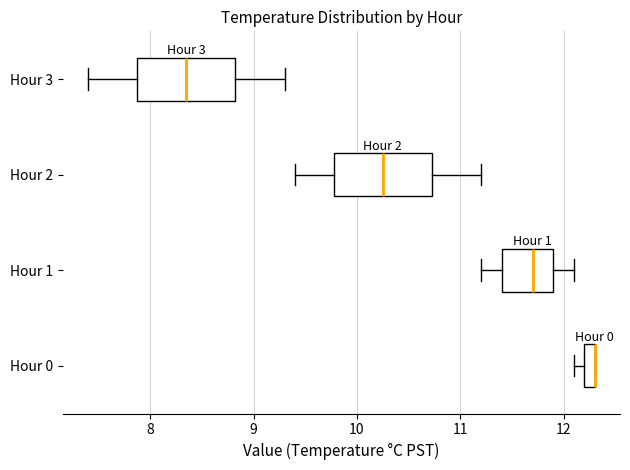

Where does the left whisker of the box for Hour 2 end on the x-axis? The values are not printed on the chart, so give them approximately, as read against the axis.

9.4